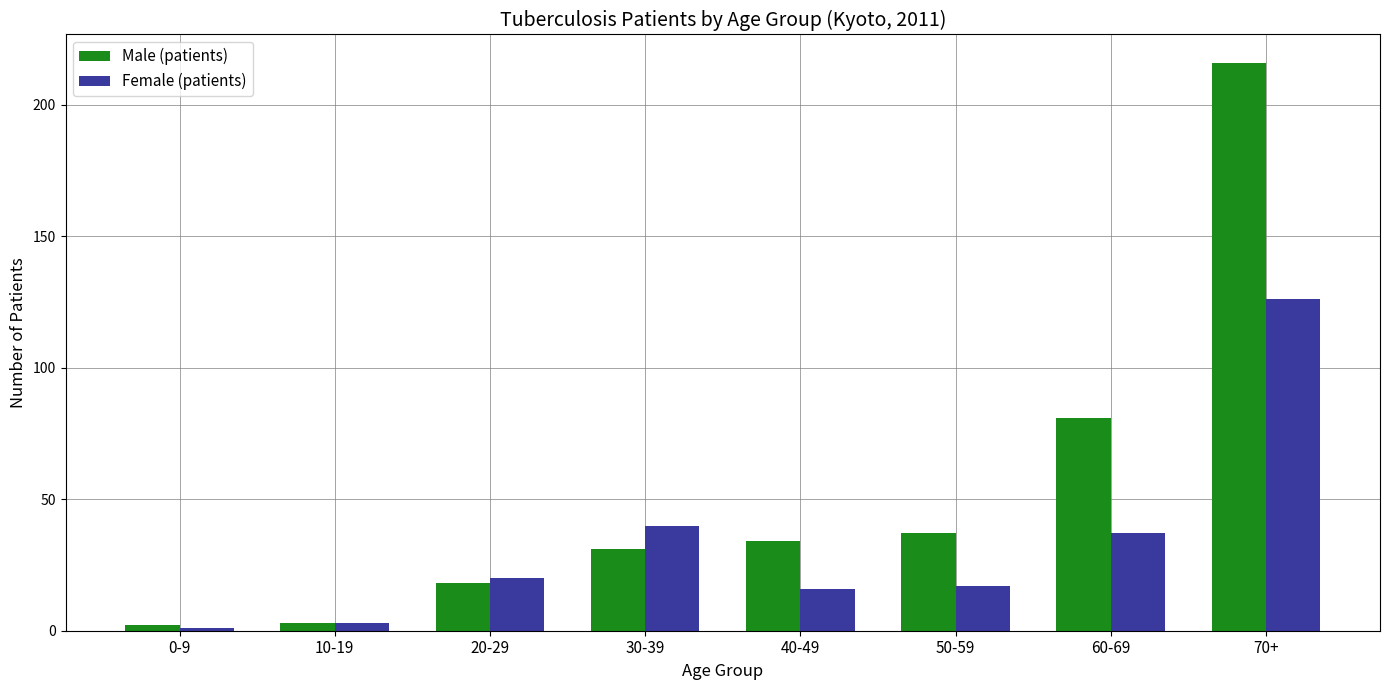

True or false: Female (patients) has a value of 126 at 70+.

True